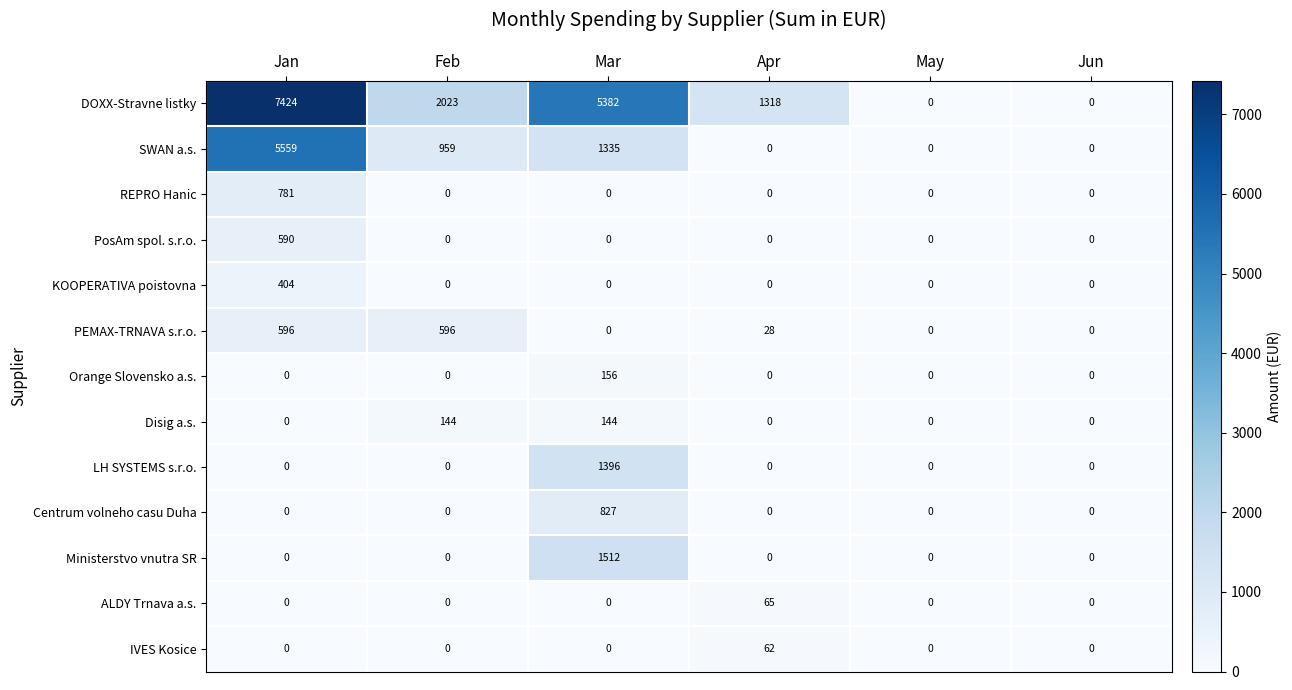

Between Jan and May, which series saw the biggest shift?

DOXX-Stravne listky